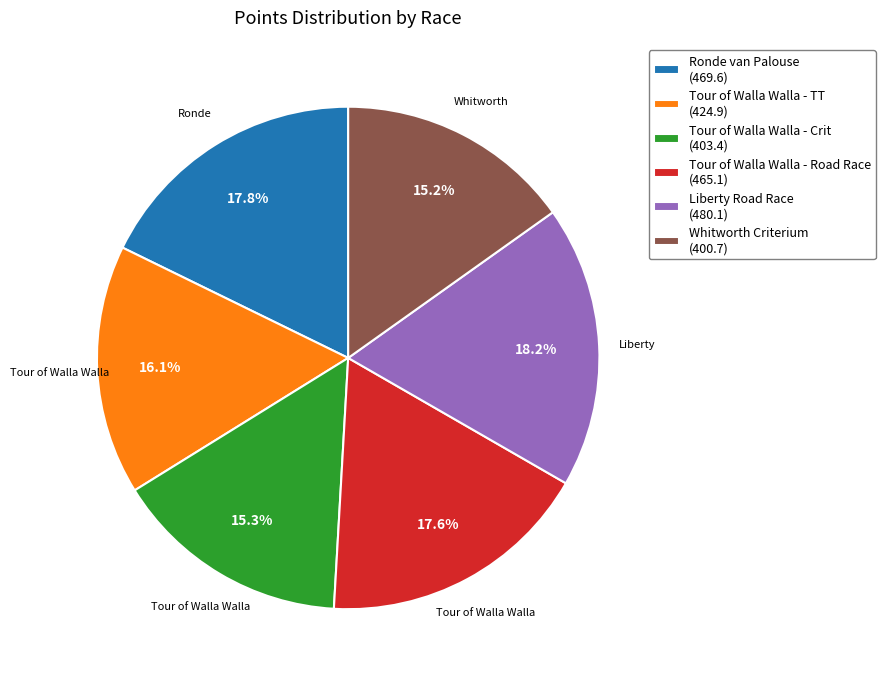

Do Tour of Walla Walla - Road Race (465.1) and Tour of Walla Walla - TT (424.9) together represent more than half of the pie?

No